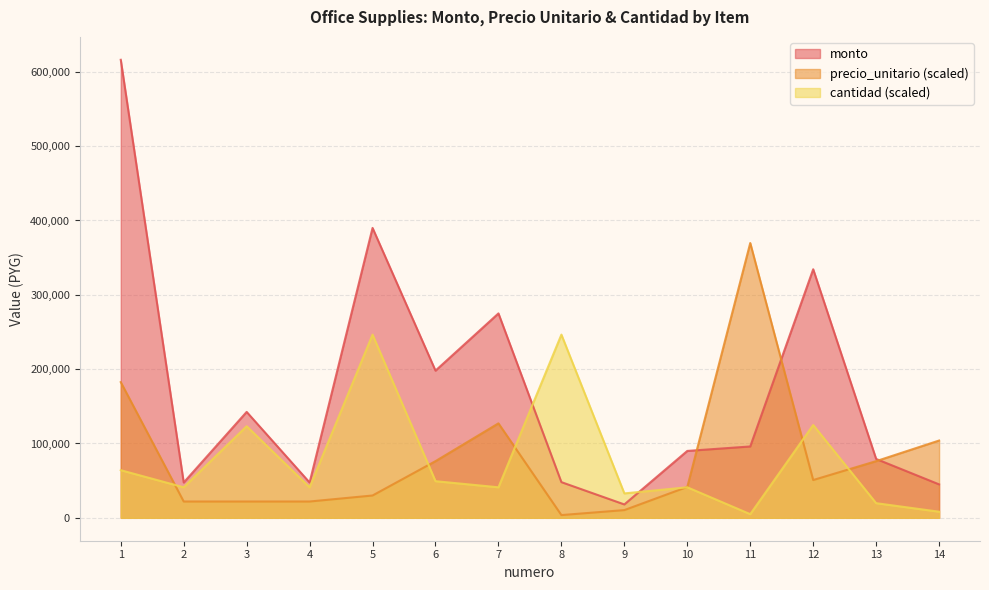

Reading right to left, extract all data points from this chart.

monto: 14=45000.0	13=79200.0	12=334400.0	11=96000.0	10=90000.0	9=18000.0	8=48000.0	7=275000.0	6=198000.0	5=390000.0	4=47500.0	3=142500.0	2=47500.0	1=616200.0
precio_unitario: 14=103983.8	13=76254.8	12=50836.5	11=369720.0	10=41593.5	9=10398.4	8=3697.2	7=127091.3	6=76254.8	5=30039.8	4=21952.1	3=21952.1	2=21952.1	1=182549.2
cantidad: 14=8216.0	13=19718.4	12=124883.2	11=4929.6	10=41080.0	9=32864.0	8=246480.0	7=41080.0	6=49296.0	5=246480.0	4=41080.0	3=123240.0	2=41080.0	1=64084.8